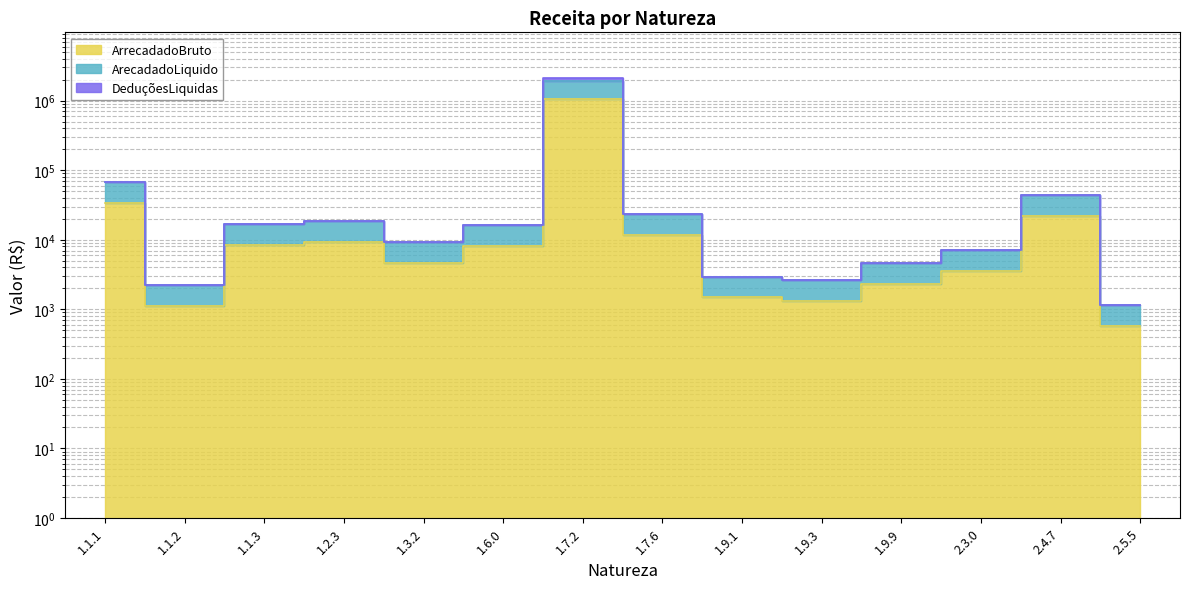

At which label does DeduçõesLiquidas reach its minimum?

2.5.5